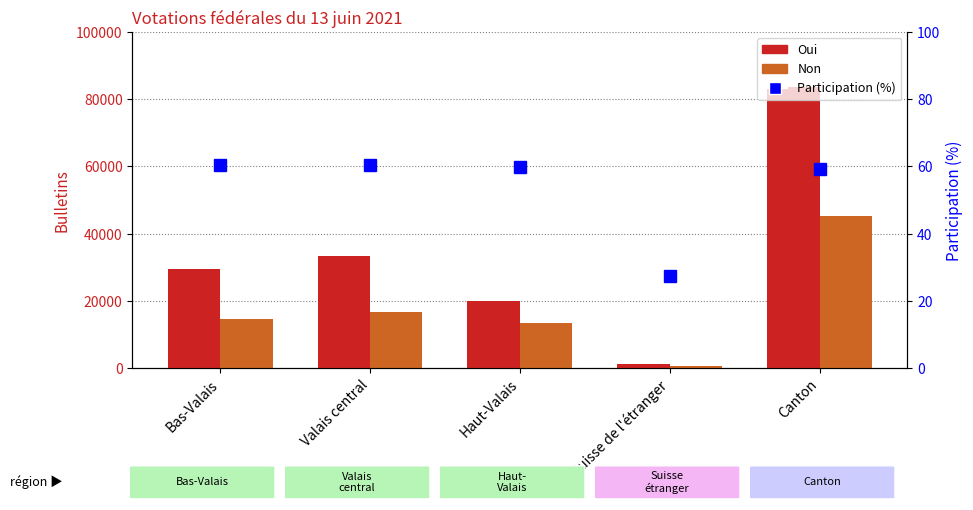

List the series in order of their overall mean, lowest first.

Participation (%), Non, Oui